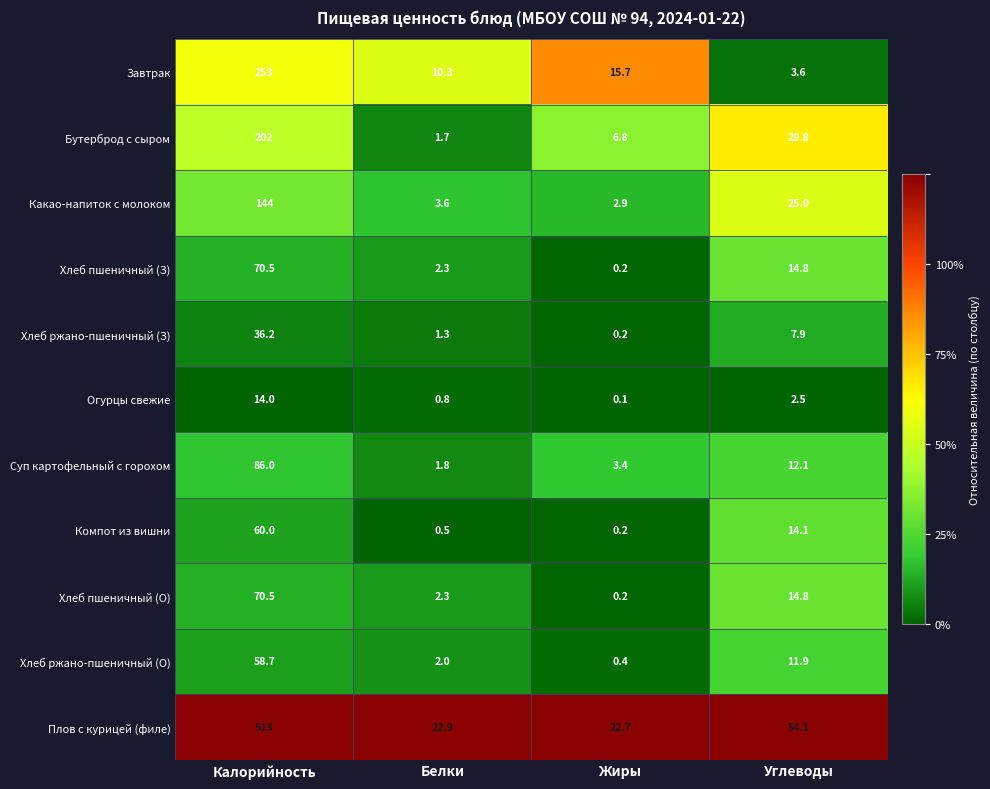

List the labels in order of Огурцы свежие value, largest first.

Калорийность, Углеводы, Белки, Жиры